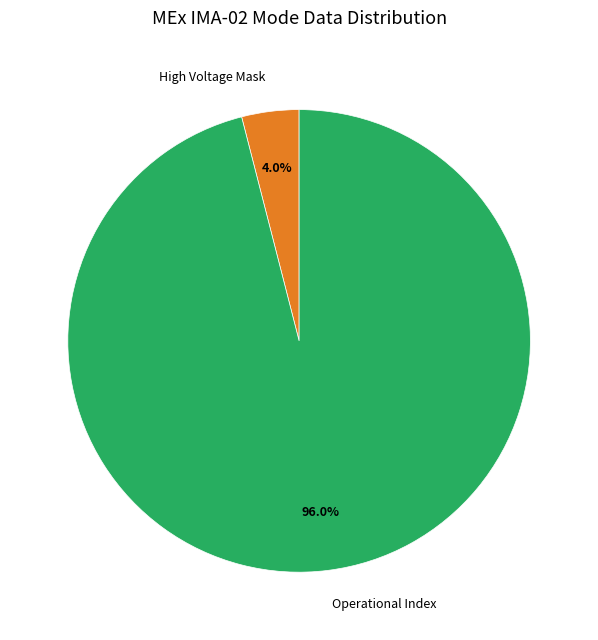

To the nearest percent, what is the difference between the largest and smallest slice percentages?

92%